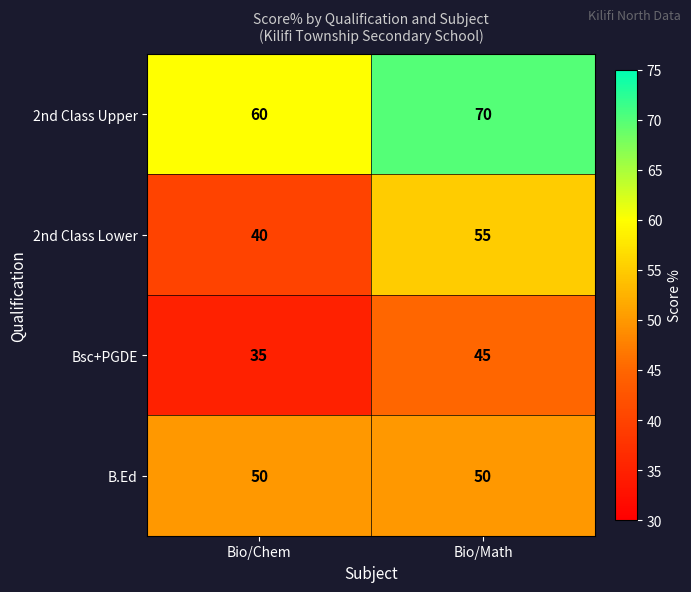

What is the spread (max minus min) of values at Bio/Math?

25